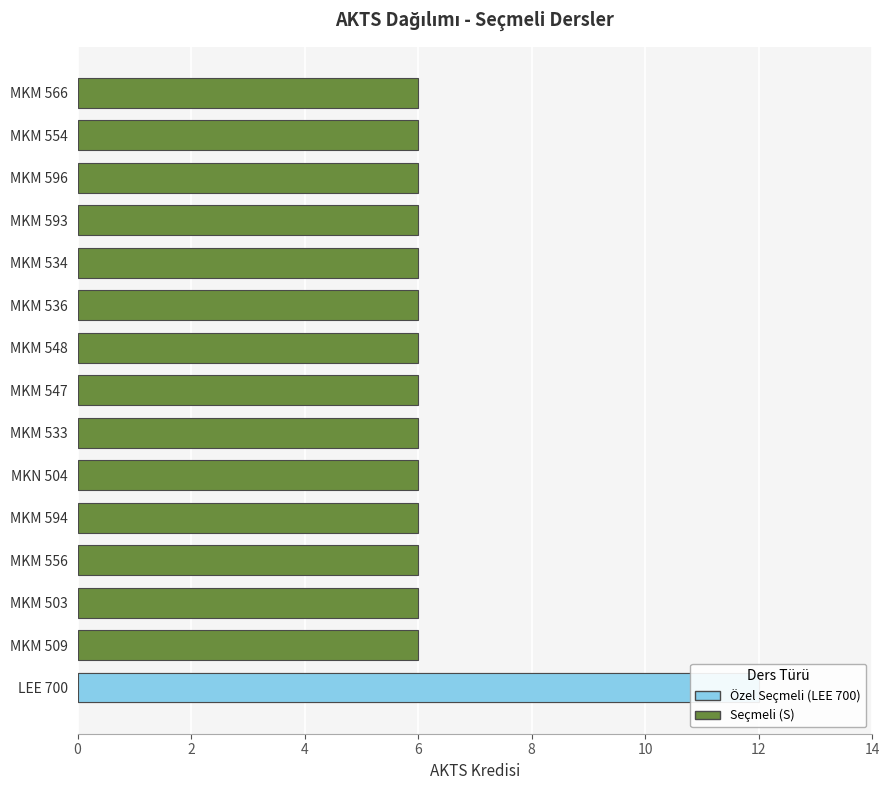

What is the sum of the values at MKM 503 and MKM 548?

12